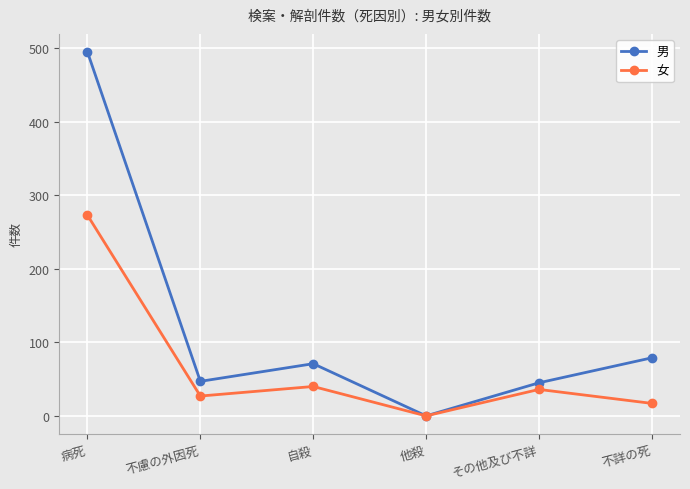

At which category is the sum across all series the highest?

病死